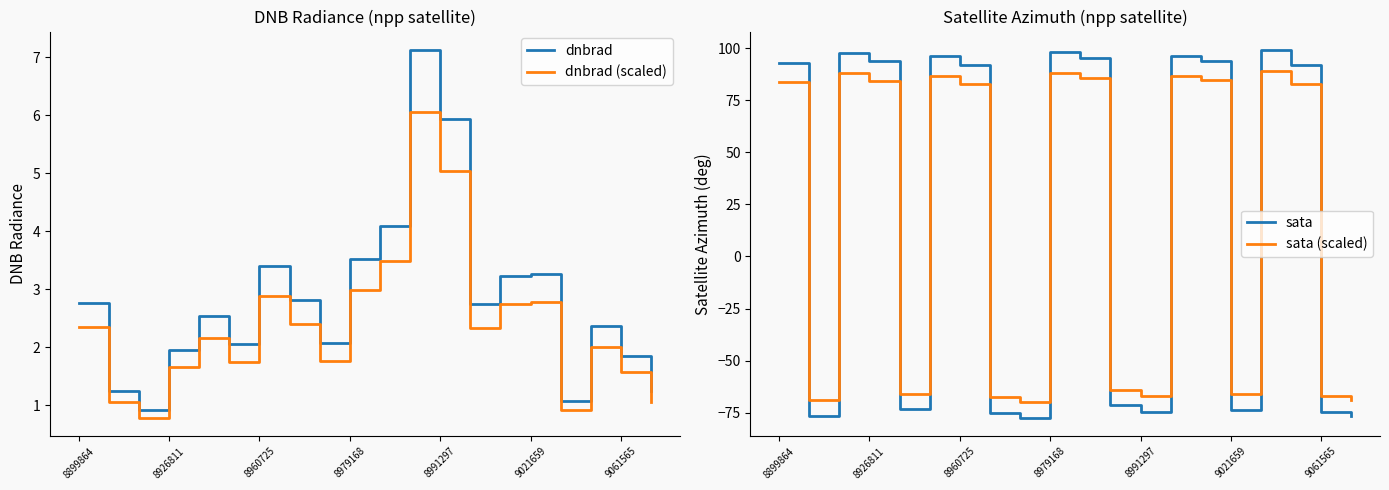

Is it true that sata equals 93.8 at 8926811?

True